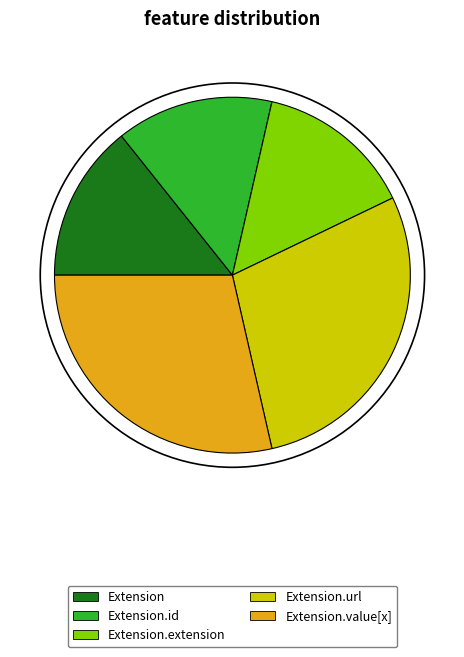

Is it true that Extension.id is 1% of the pie?

False